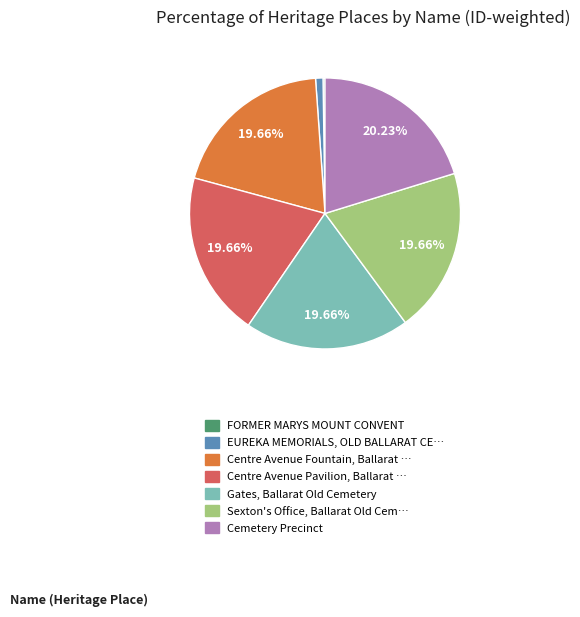

Is the sum of Cemetery Precinct and Sexton's Office, Ballarat Old Cem… greater than half?

No